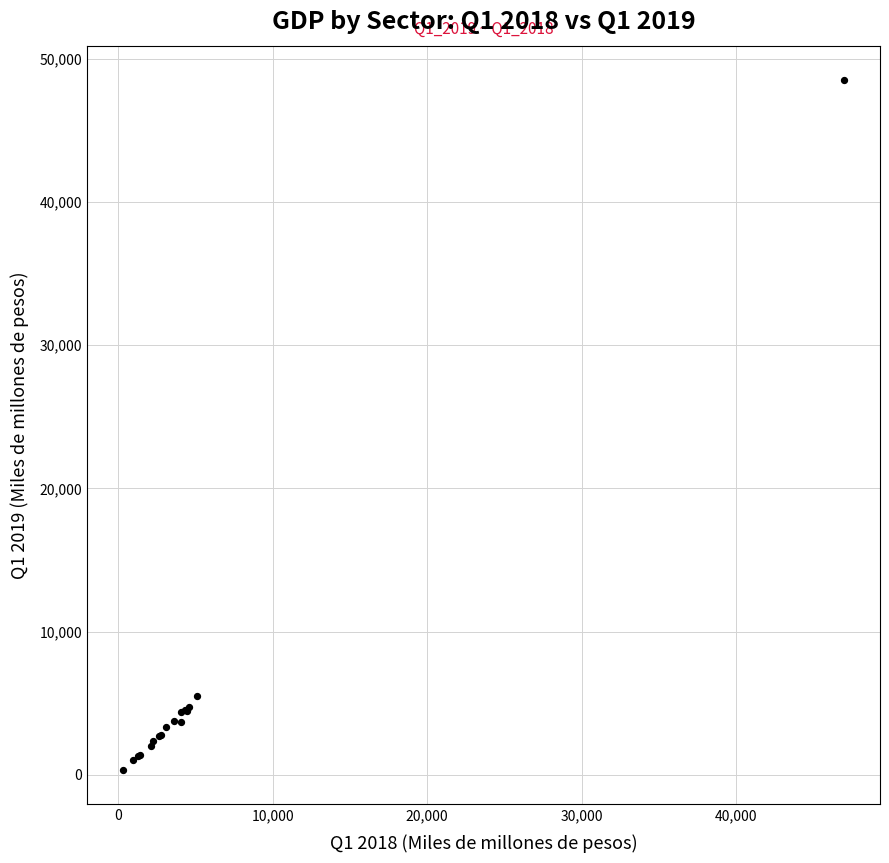

What Y value in the scatter plot is closest to 24426?

5502.0